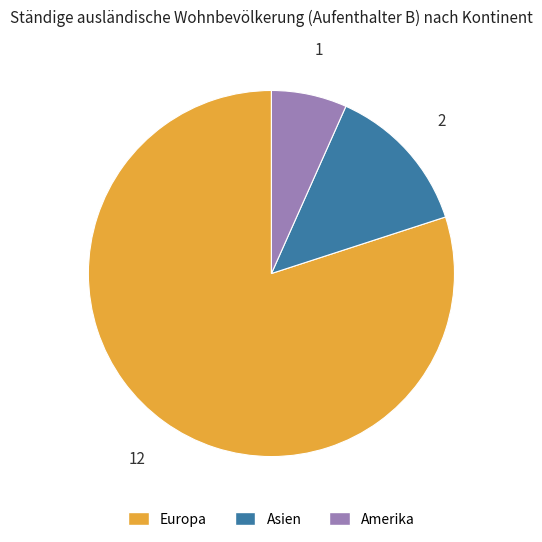

How many segments does this pie chart have?

3